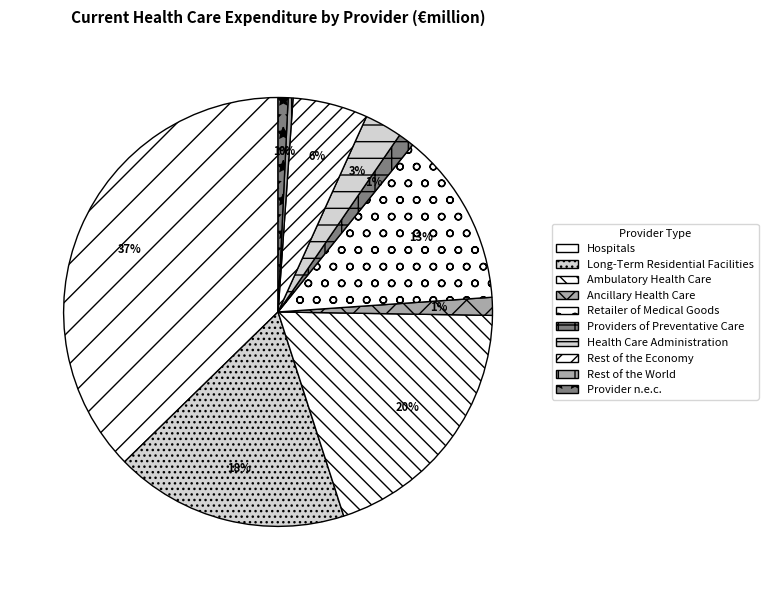

To the nearest percent, what portion does Retailer of Medical Goods represent?

13%